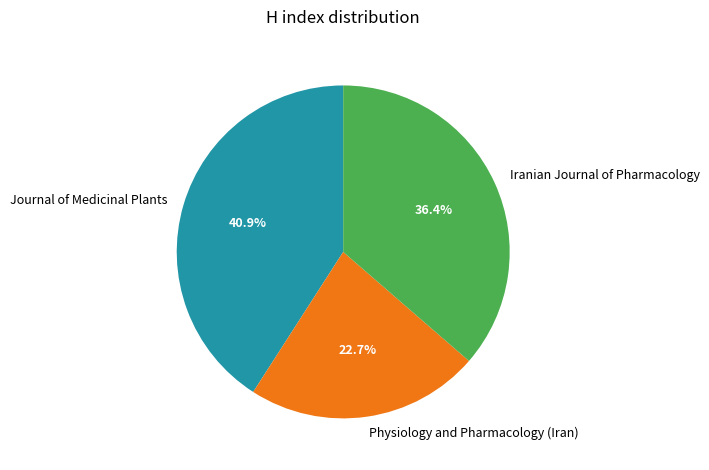

To the nearest percent, what is the difference between the largest and smallest slice percentages?

18%